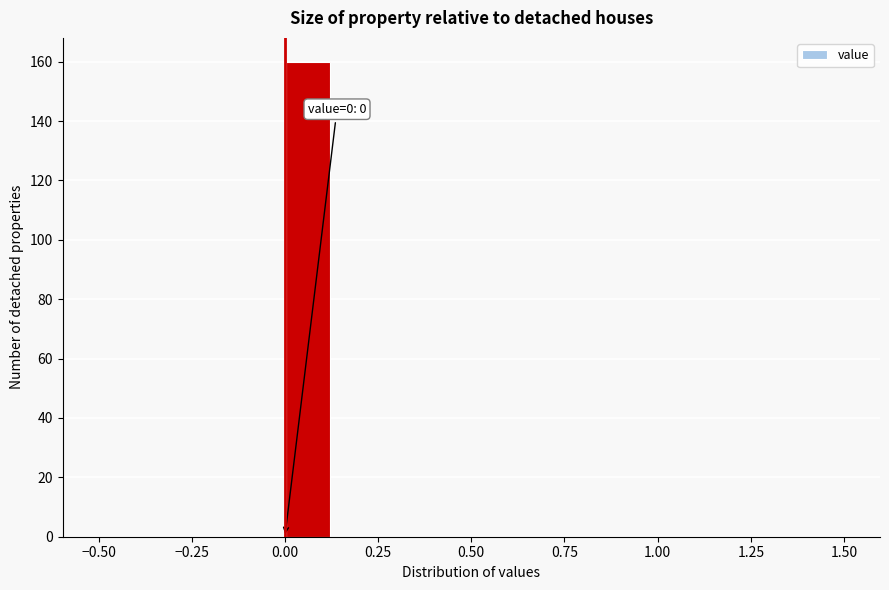

Around what value on the x-axis is the tallest bar? Give the approximate position of its centre, as read against the axis.

0.05